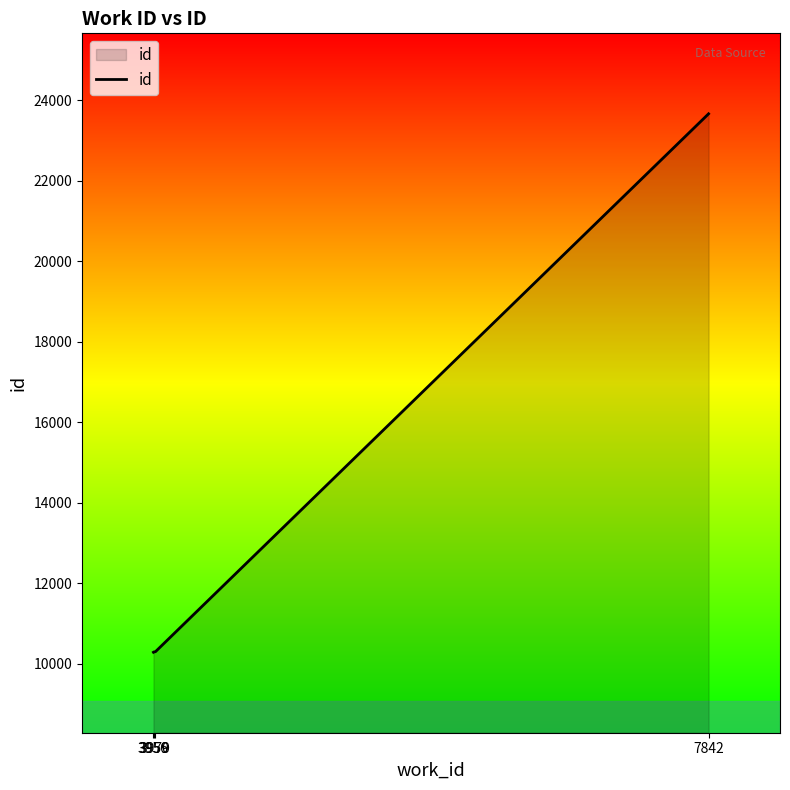

What is the sum of the values at 3959 and 3970?

20591